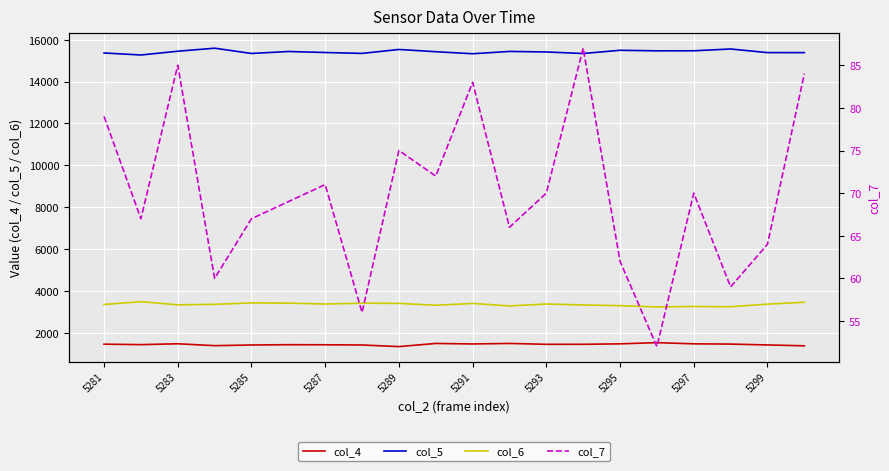

How many data points does each series have?

20